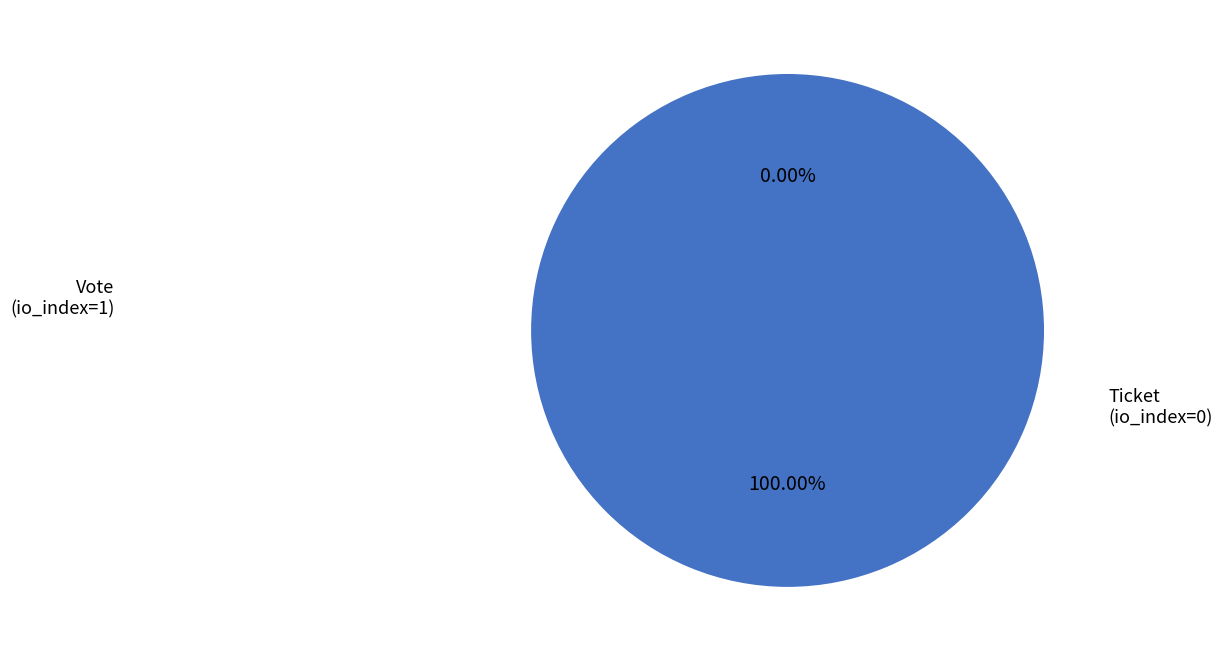

Do Vote
(io_index=1) and Ticket
(io_index=0) together represent more than half of the pie?

Yes